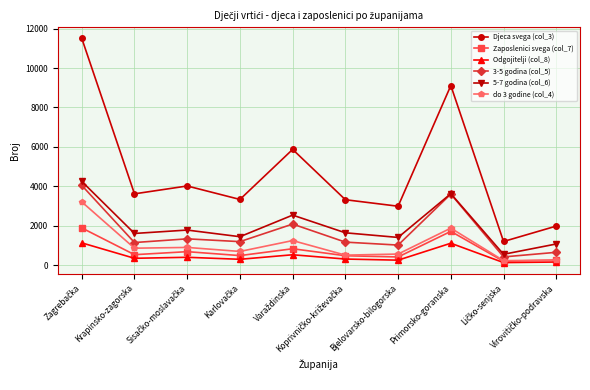

What is the value of the 3-5 godina (col_5) point at the 5th from the left?

2085